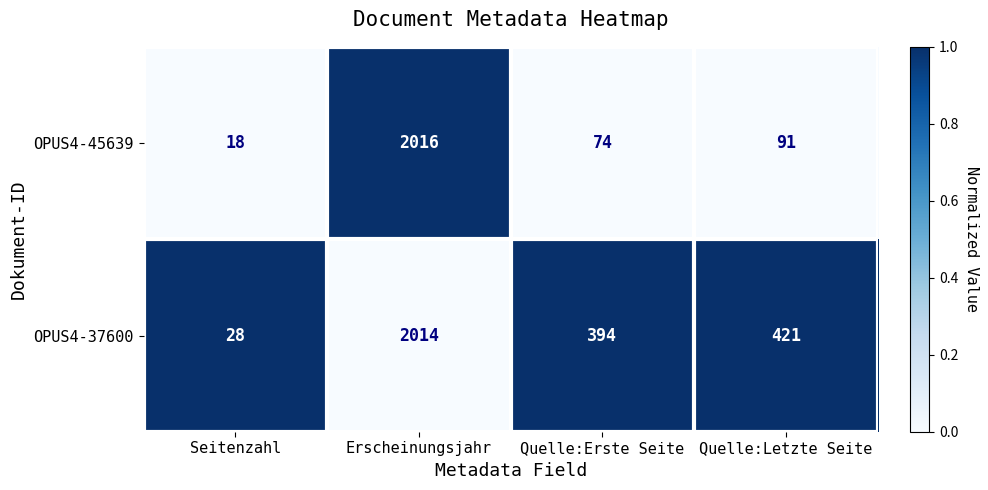

How many data points does each series have?

4